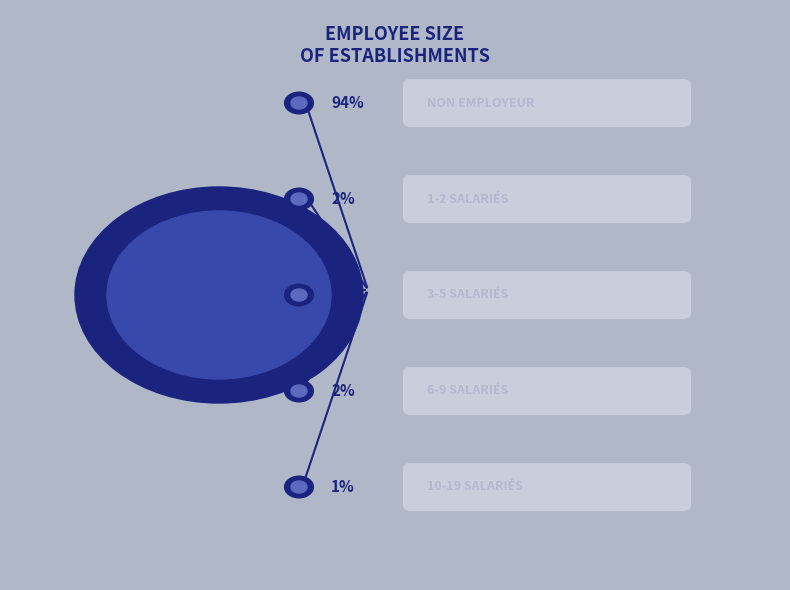

To the nearest percent, what is the difference between the 11 and 02 slice percentages?

1%